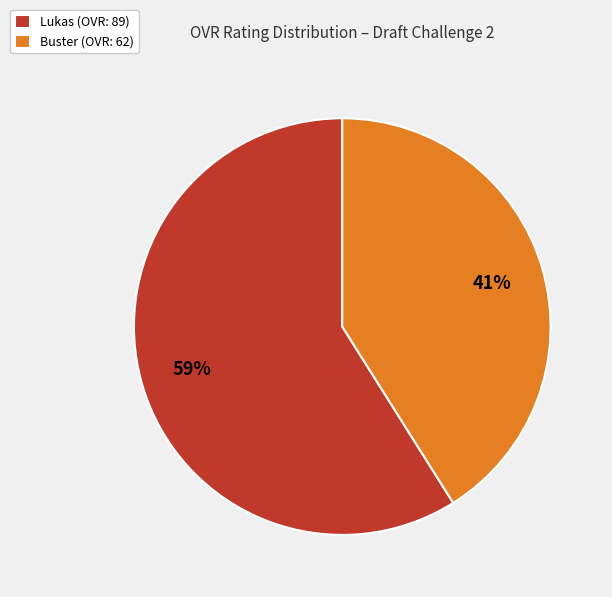

How many slices are in this pie chart?

2